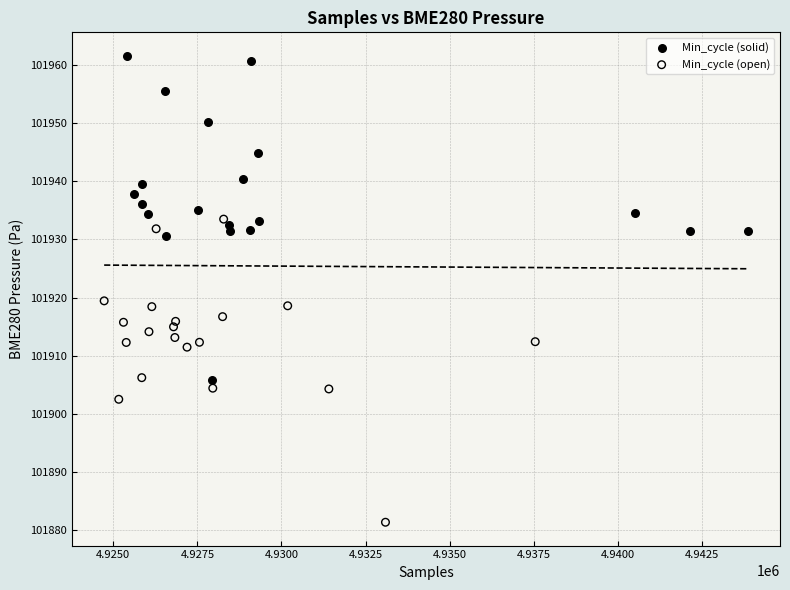

Which series reaches the minimum Y coordinate?

Min_cycle (open)